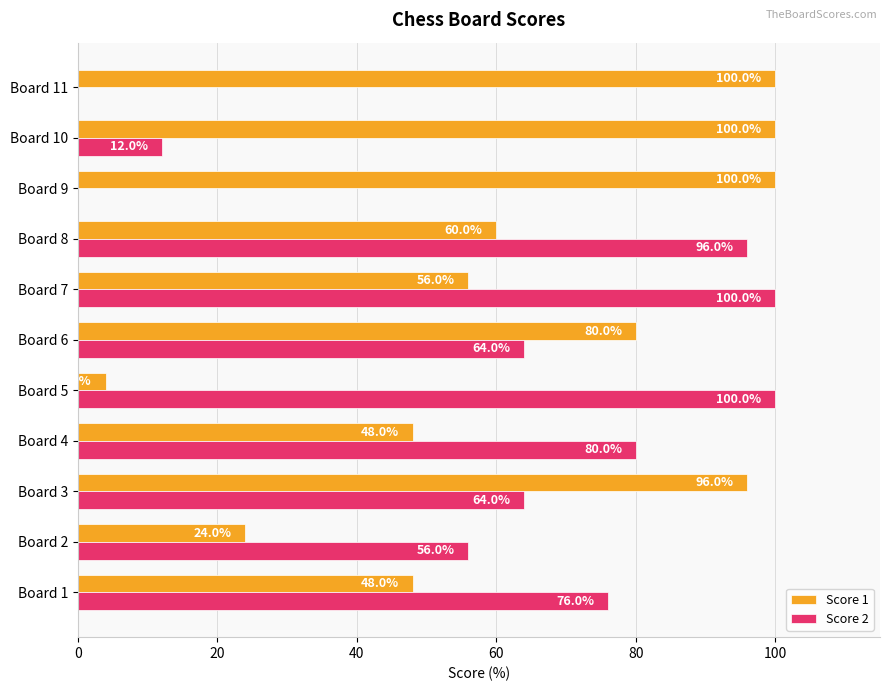

The value of Score 1 at Board 11 is 100.0. True or false?

True